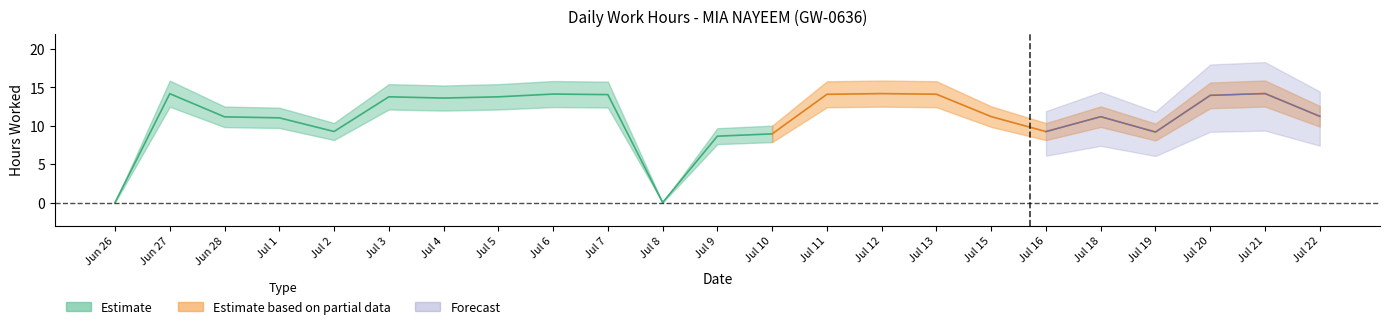

Between 6 and 8, which is larger?

6